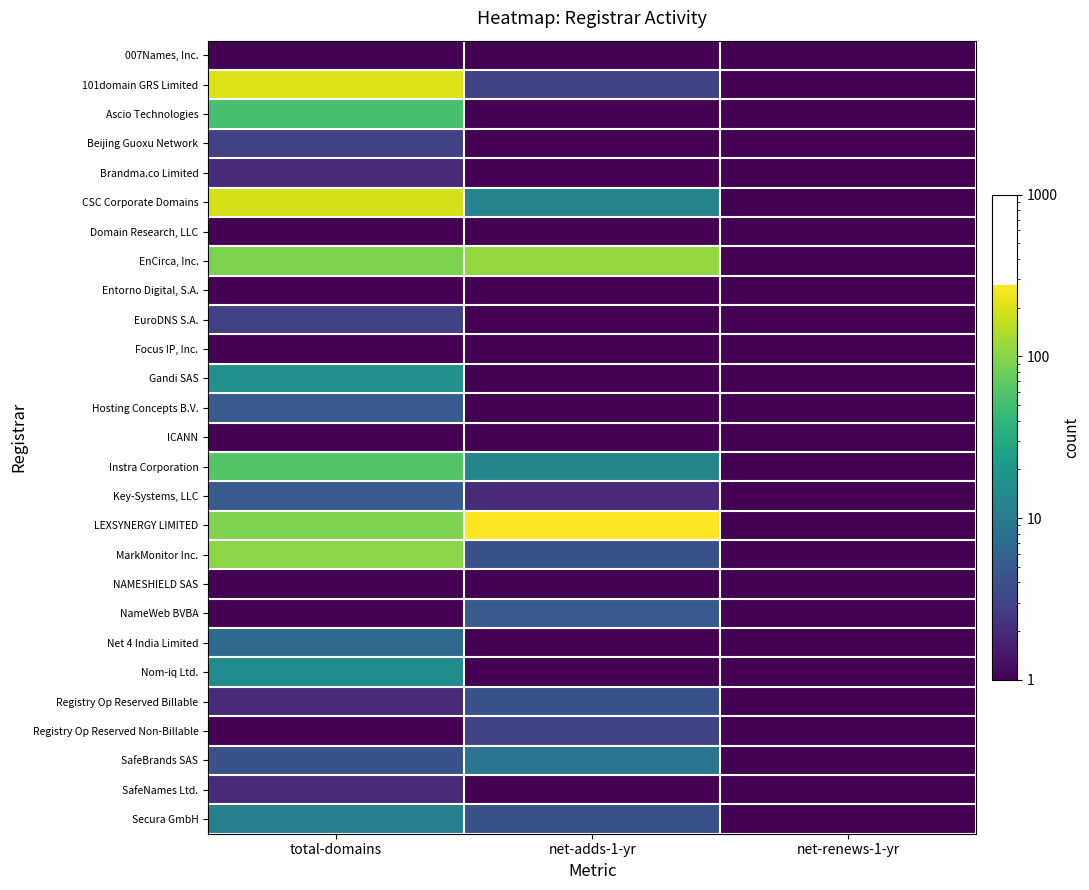

At which category is the sum across all series the highest?

total-domains